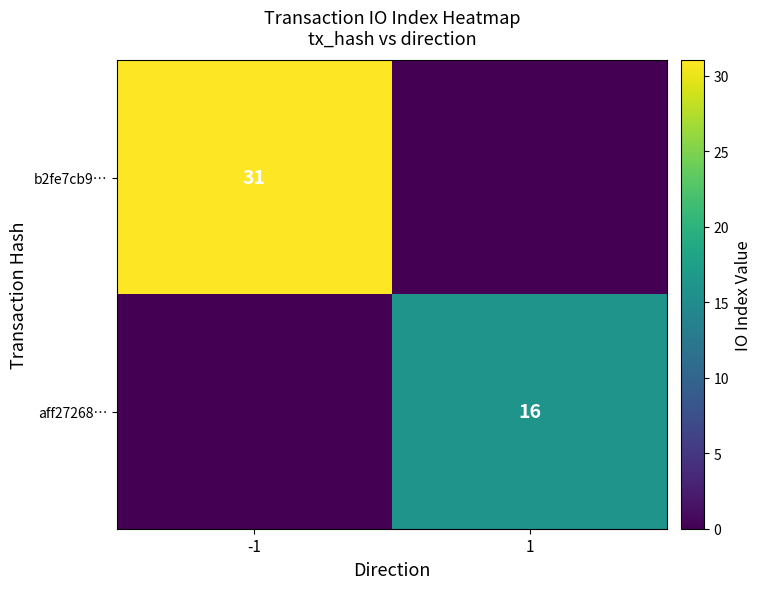

The aff27268… series shows 27 at 1. True or false?

False